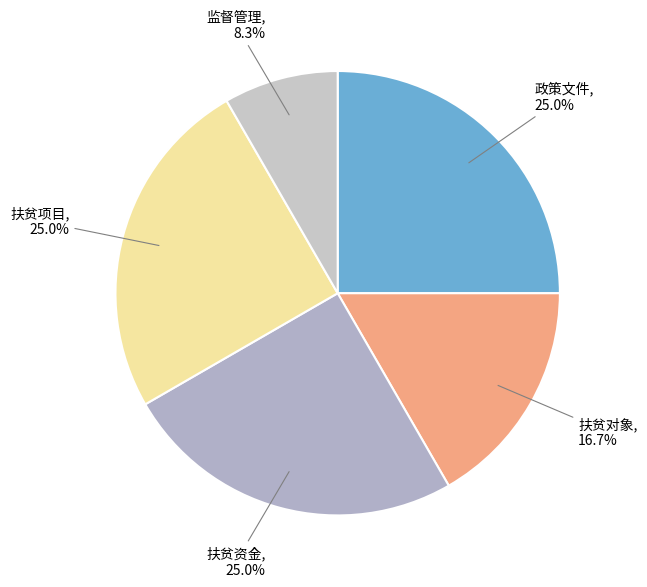

Do 监督管理 and 扶贫项目 together represent more than half of the pie?

No